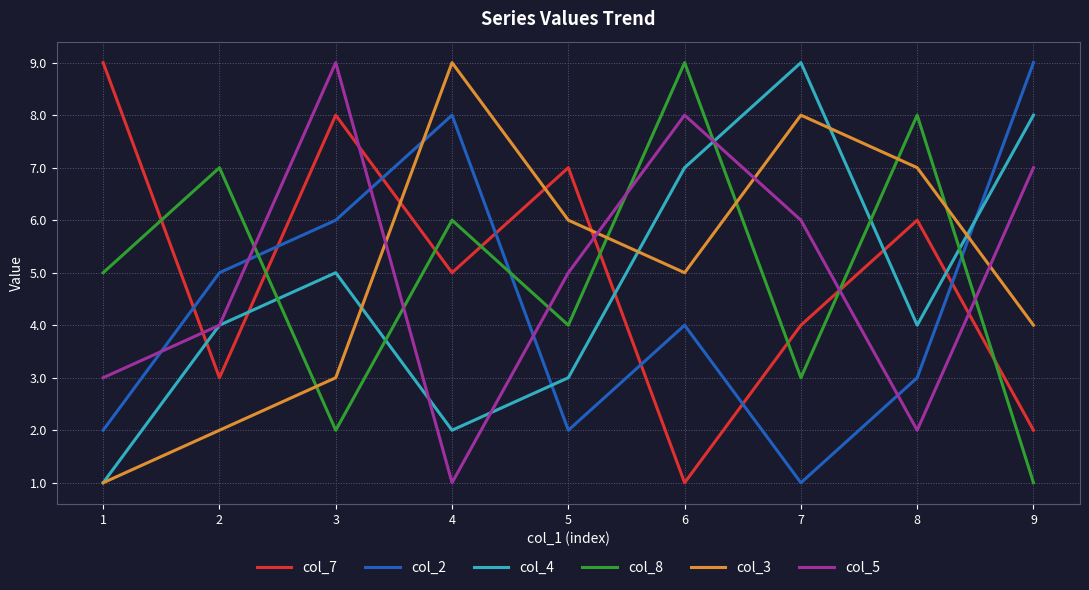

Rank the categories by col_8 value from lowest to highest.

9, 3, 7, 5, 1, 4, 2, 8, 6